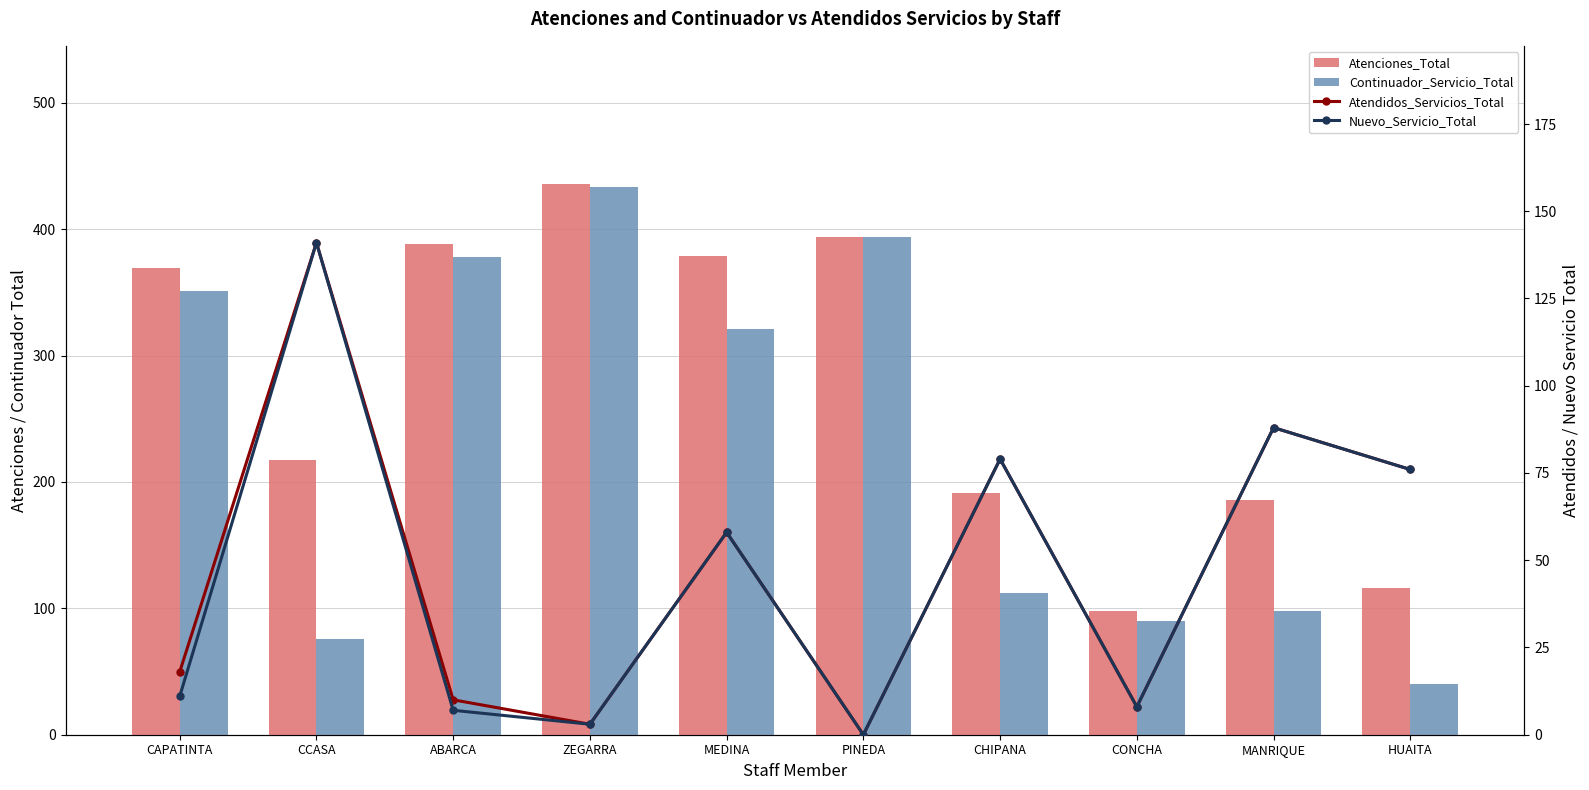

True or false: Atenciones_Total has a value of 159 at CONCHA.

False